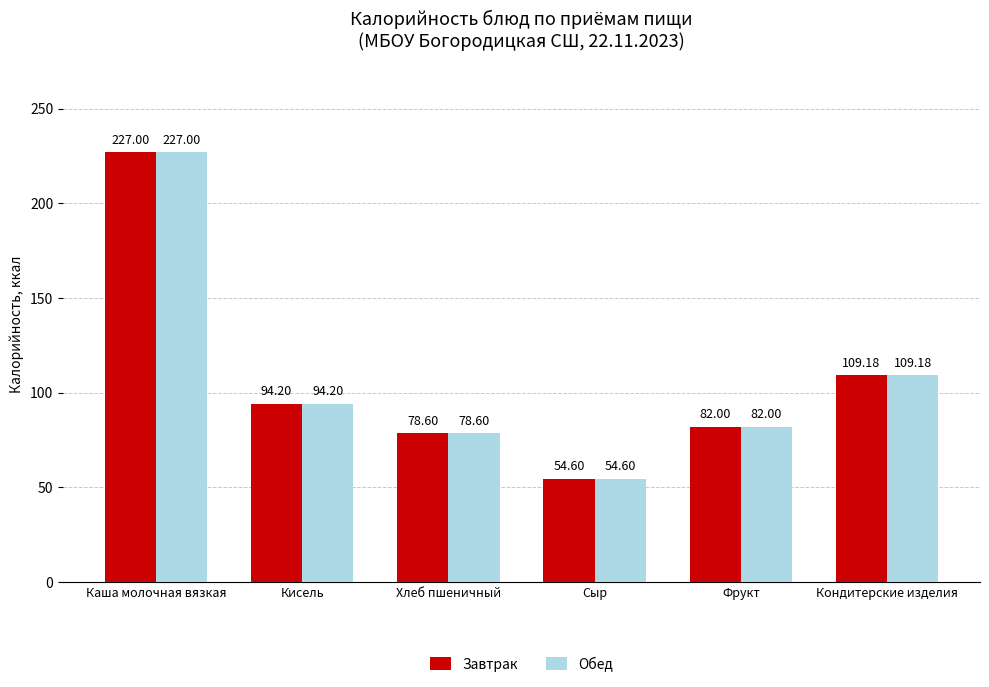

What is the total value across all series at Кисель?

188.4